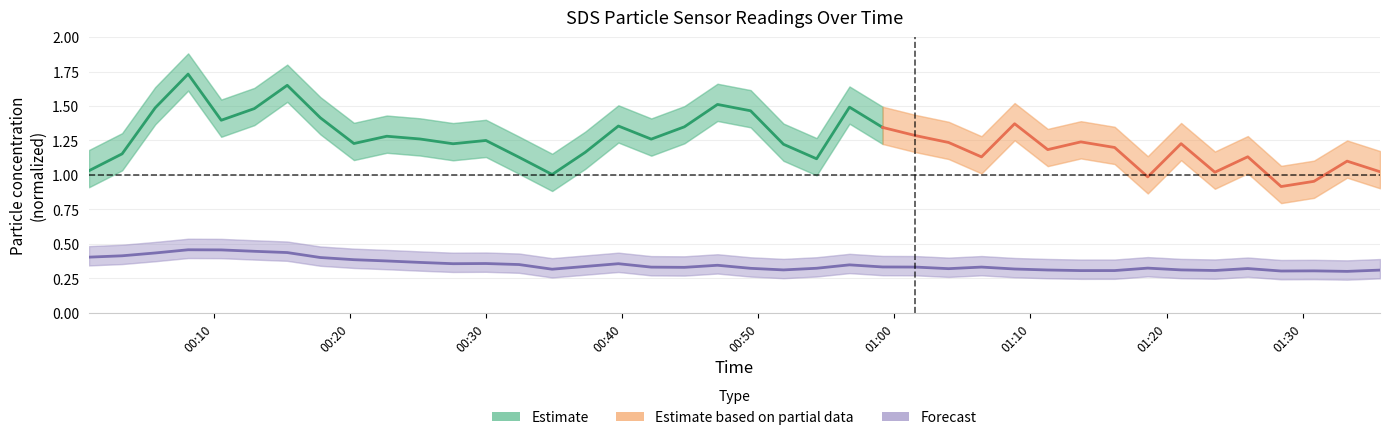

The chart shows a value of 0.6 at 2020/12/26 01:18:37. True or false?

False